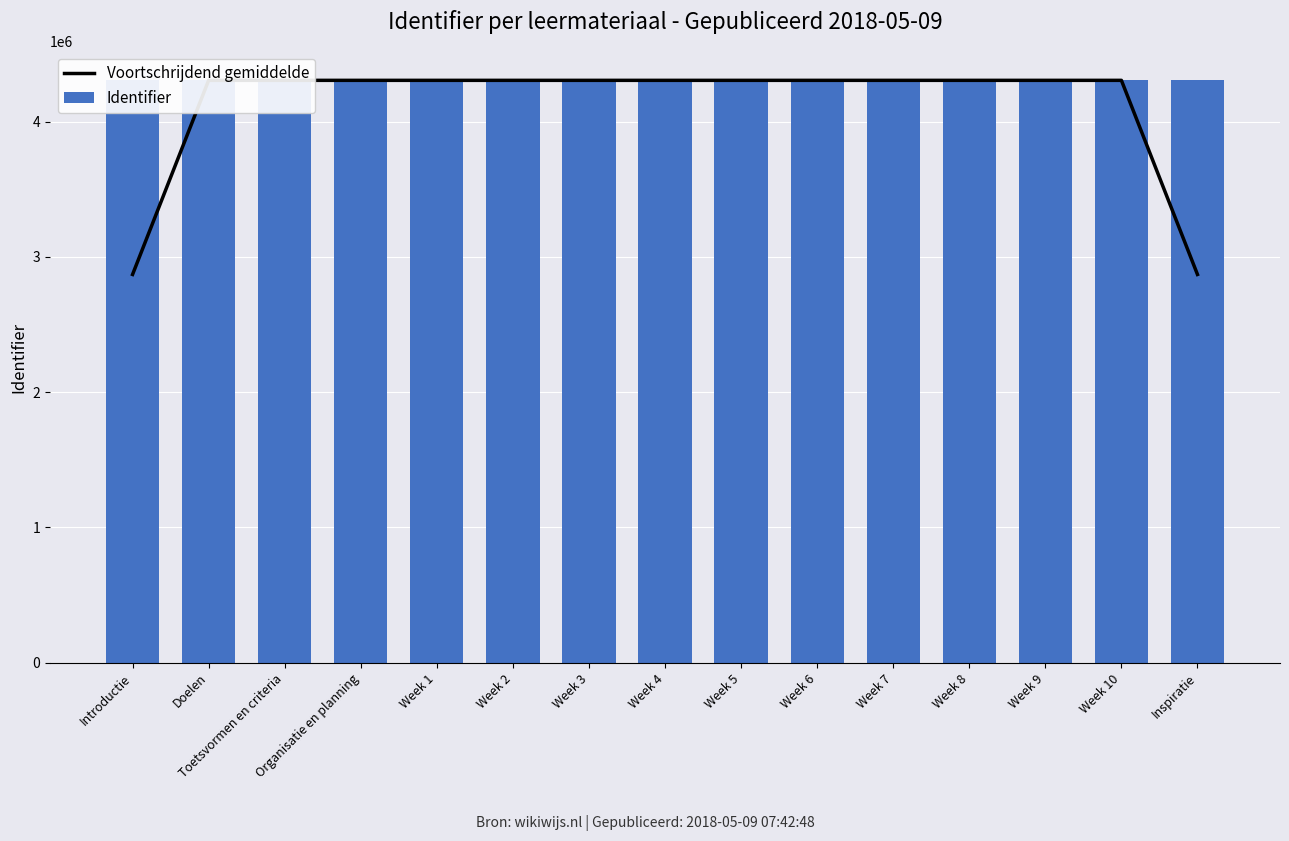

Which category has the highest value across all series?

Inspiratie